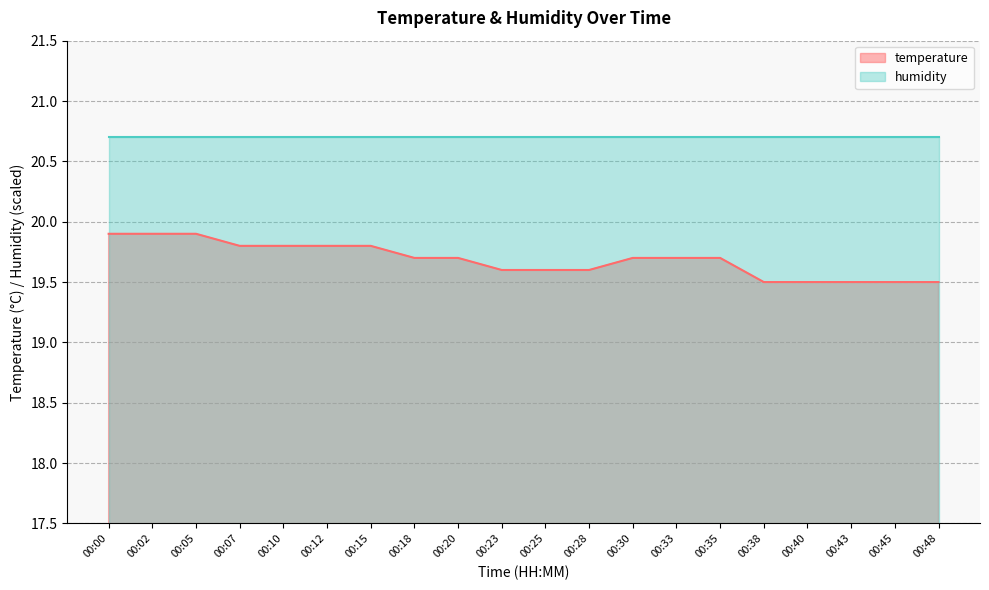

Does the chart display data point markers on the line(s)?

No